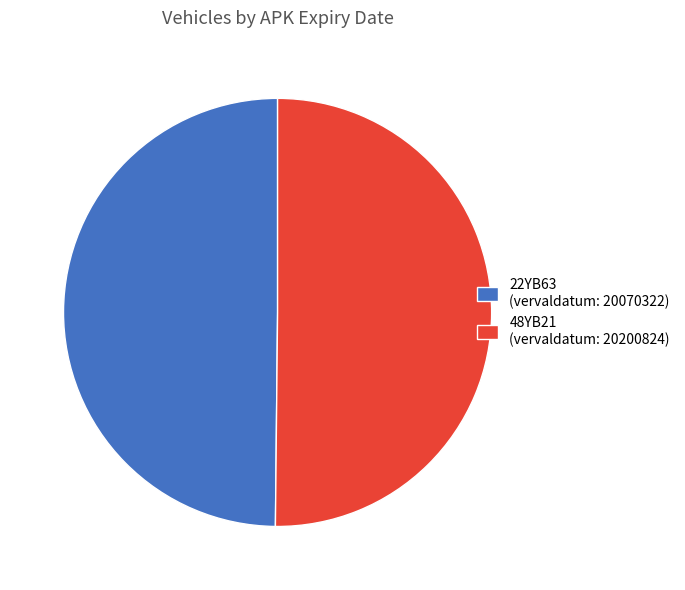

Is the sum of 22YB63 (vervaldatum: 20070322) and 48YB21 (vervaldatum: 20200824) greater than half?

Yes